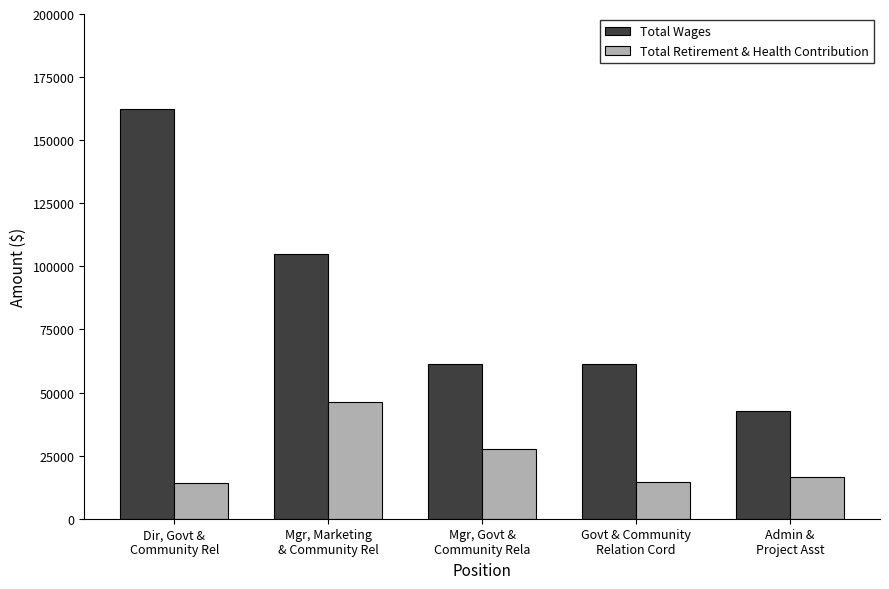

Which series has the largest total across all categories?

Total Wages